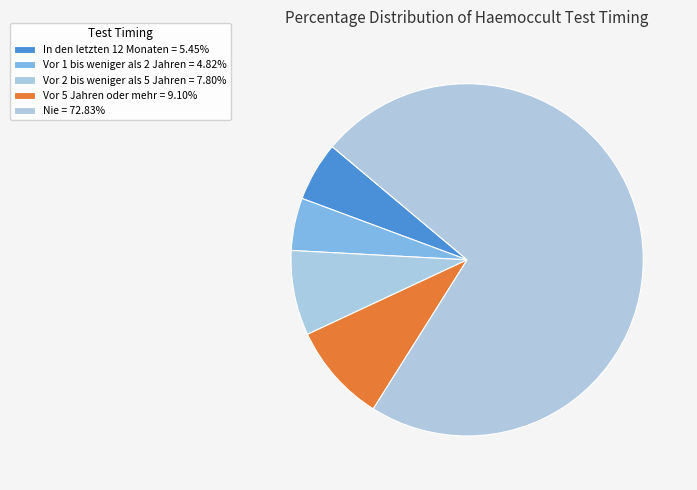

To the nearest percent, what portion does In den letzten 12 Monaten represent?

5%